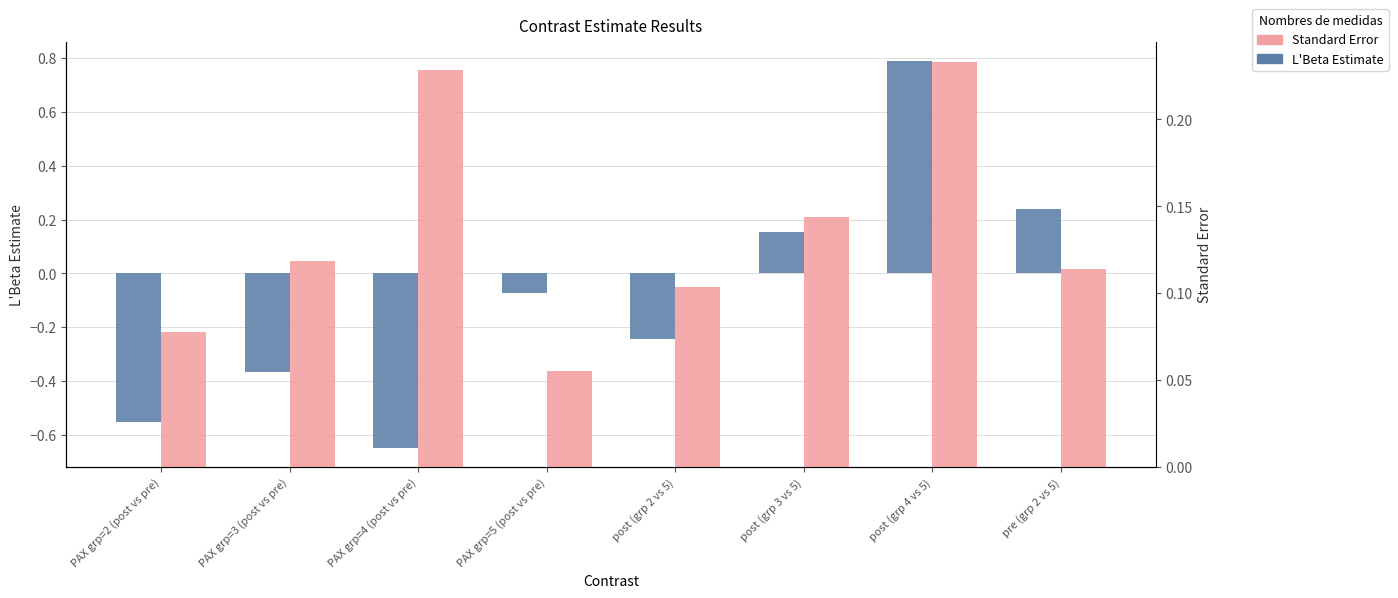

What is the label of the 1st bar from the right?

pre (grp 2 vs 5)